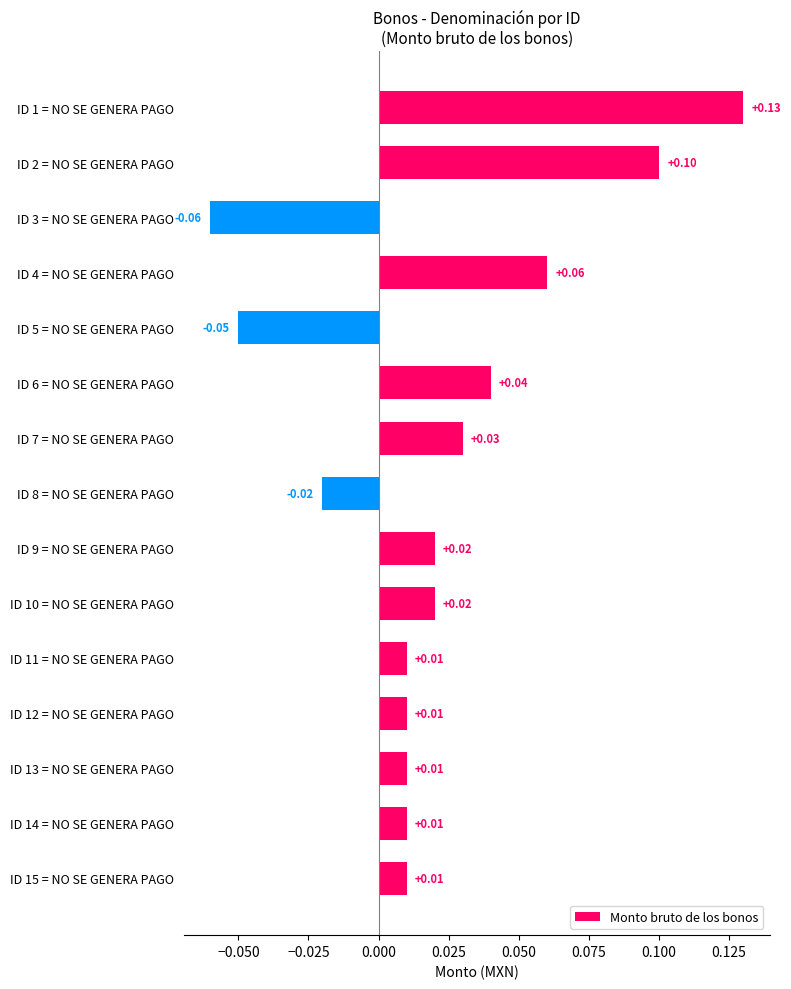

What is the difference between the maximum and minimum values?

0.2